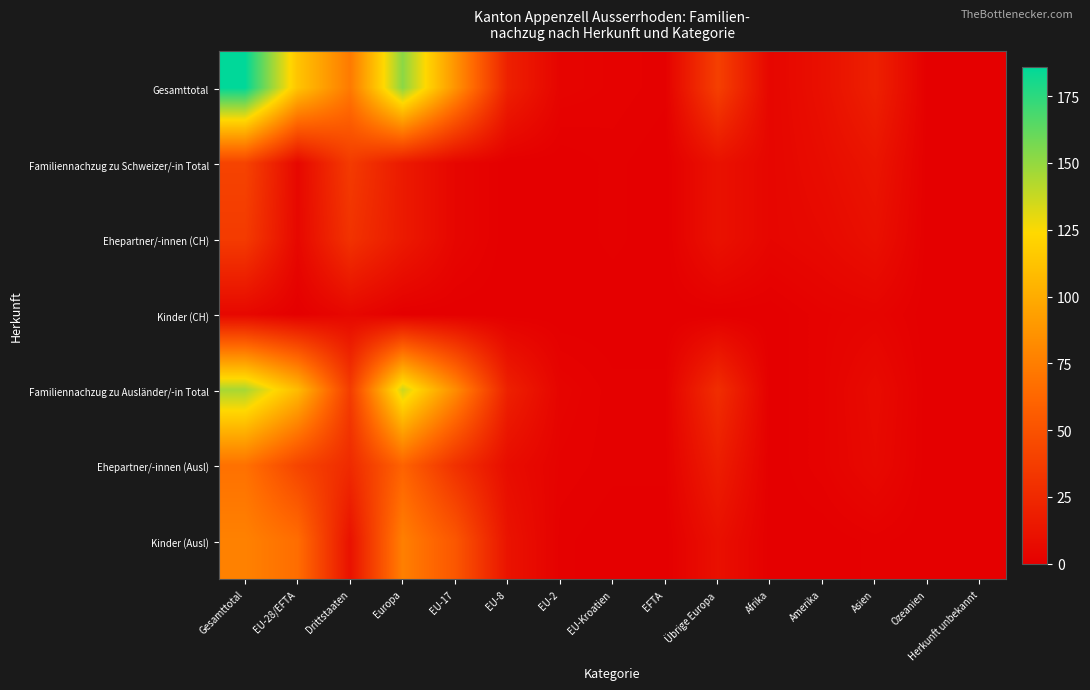

What is the maximum value shown in the chart?

186